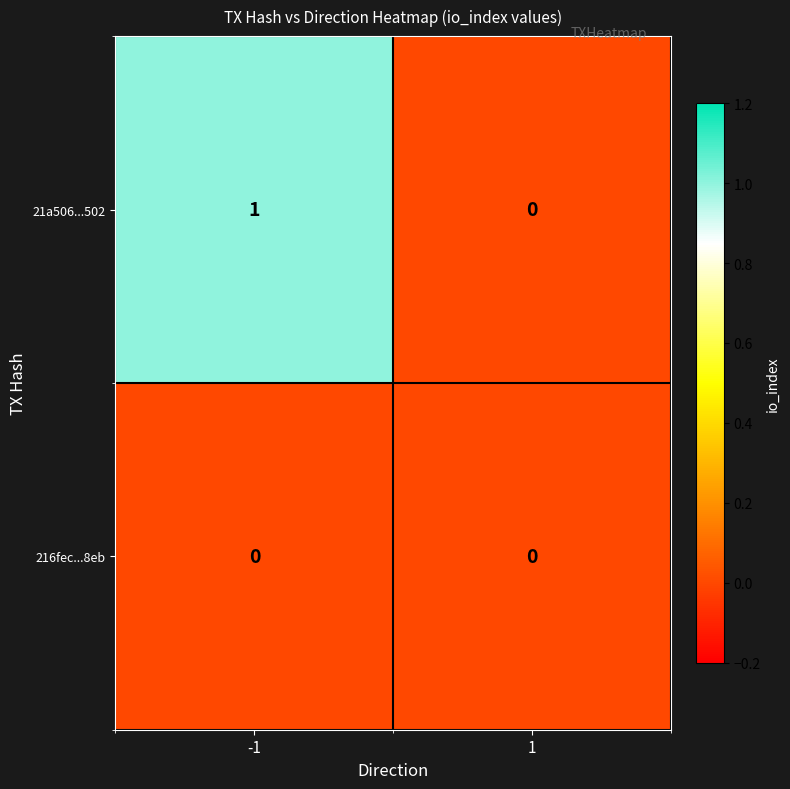

Which series changed the most between -1 and 1?

21a506...502